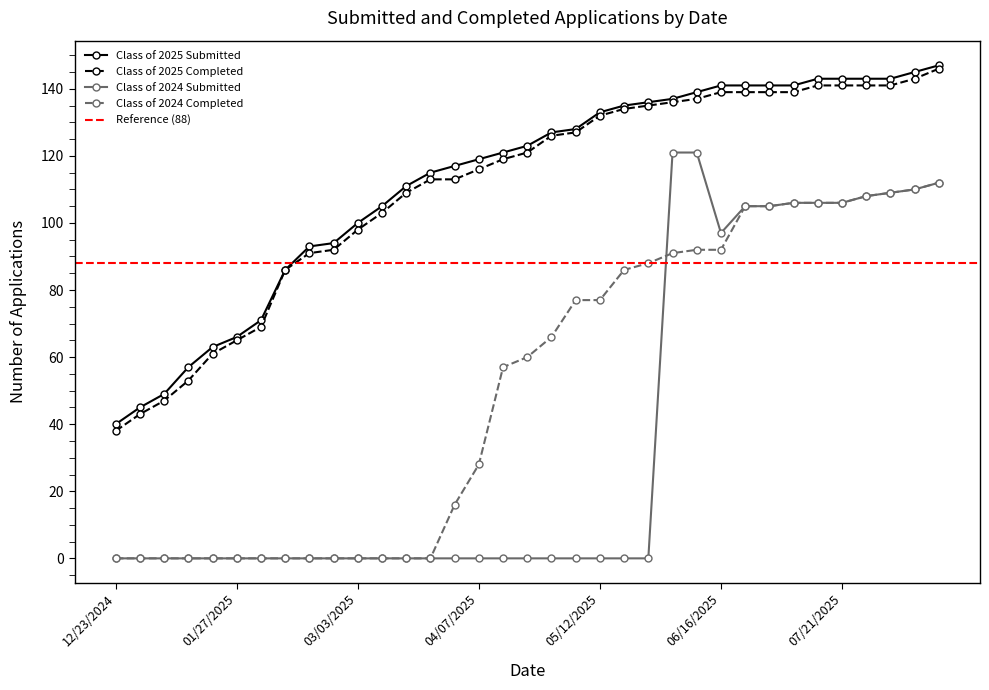

List the labels in order of Class of 2024 Submitted value, smallest first.

12/23/2024, 12/30/2024, 01/06/2025, 01/14/2025, 01/20/2025, 01/27/2025, 02/03/2025, 02/10/2025, 02/18/2025, 02/24/2025, 03/03/2025, 03/10/2025, 03/17/2025, 03/24/2025, 03/31/2025, 04/07/2025, 04/14/2025, 04/21/2025, 04/28/2025, 05/06/2025, 05/12/2025, 05/19/2025, 05/26/2025, 06/16/2025, 06/21/2025, 06/30/2025, 07/07/2025, 07/14/2025, 07/21/2025, 07/28/2025, 08/04/2025, 08/11/2025, 08/18/2025, 06/02/2025, 06/09/2025